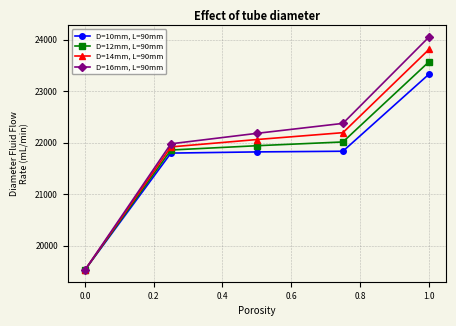

How many categories are shown in the chart?

5